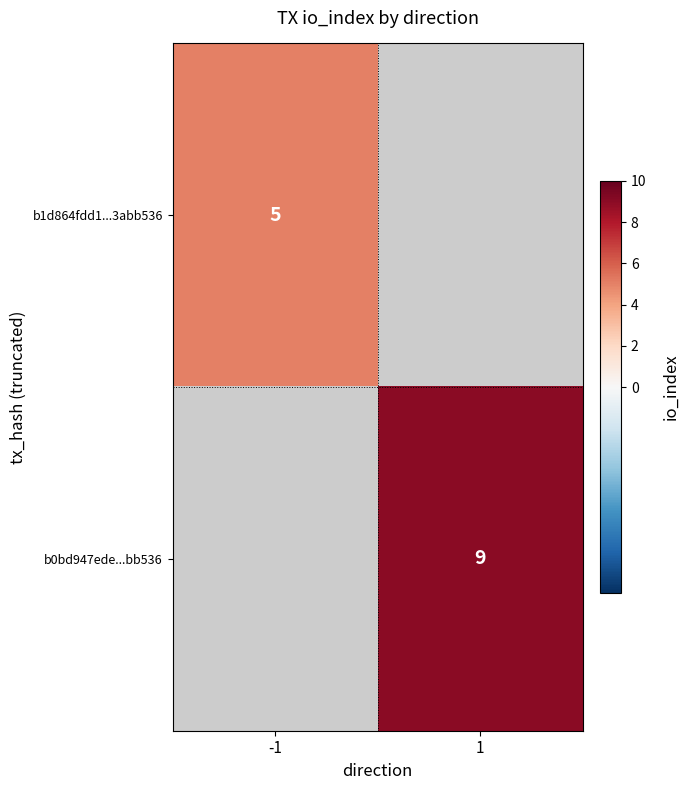

Which has a higher value, 1 or -1?

-1